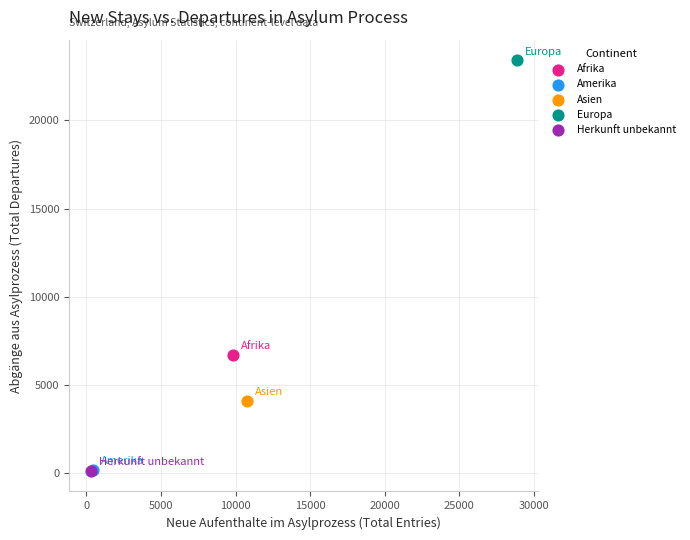

Which series contains the highest Y value?

Europa